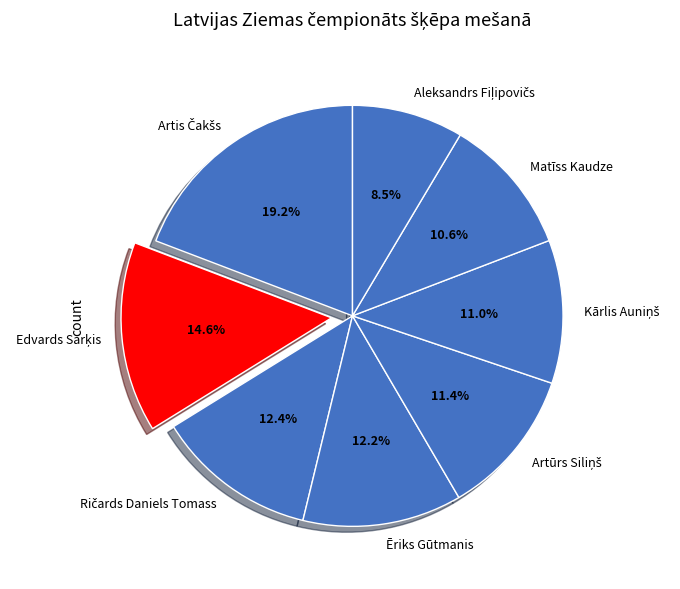

Is there any slice that represents more than half of the pie?

No